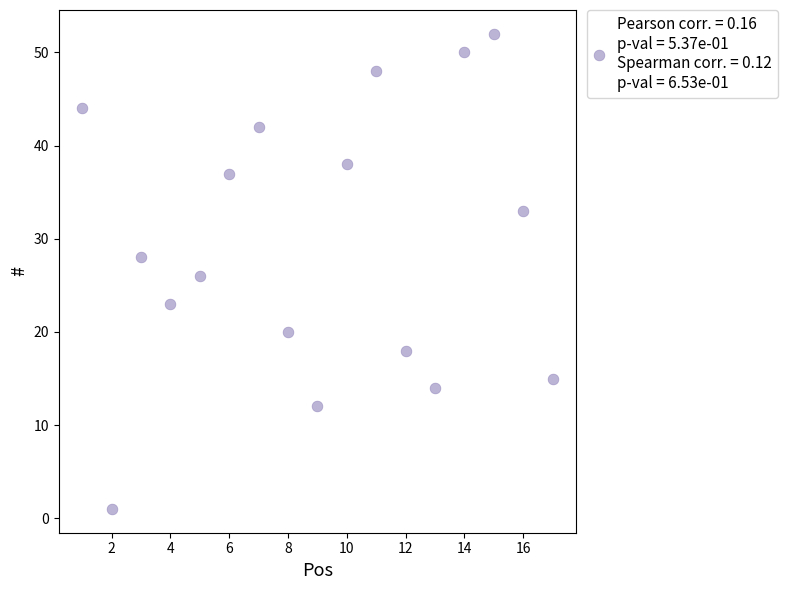

What is the range of Y values (max minus min)?

51